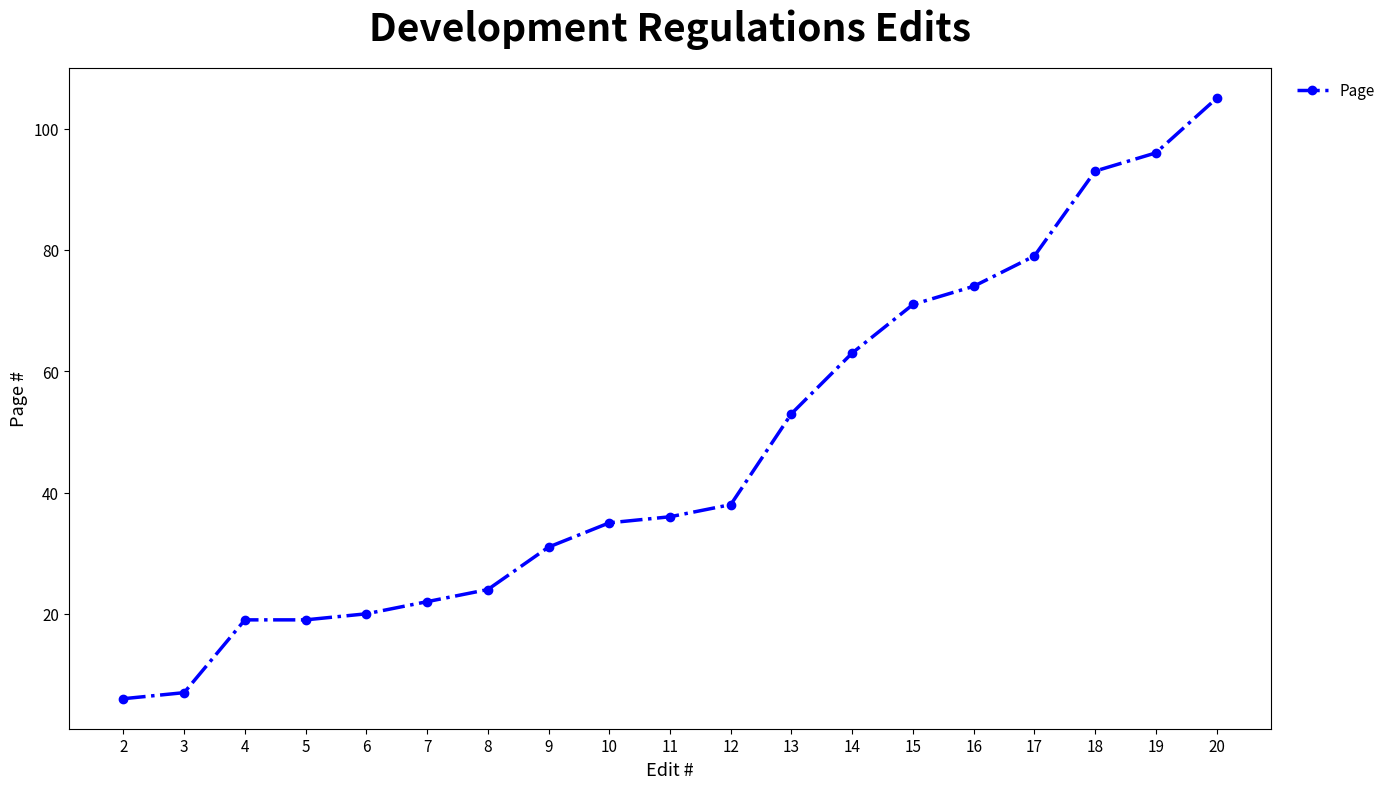

What is the greatest value displayed?

105